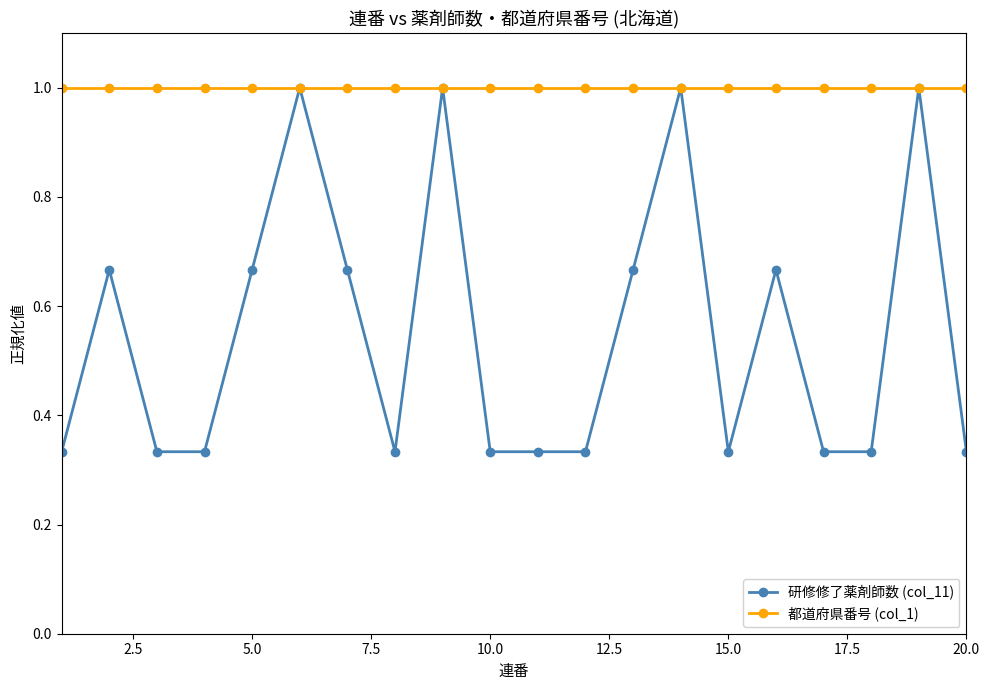

Which series has the widest spread of values?

研修修了薬剤師数 (col_11)